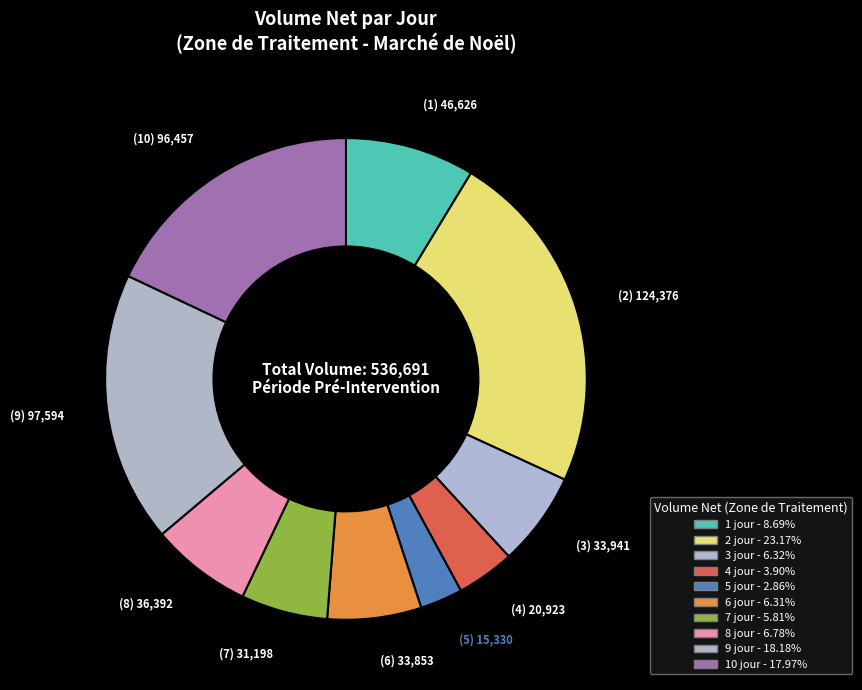

Count the number of slices in the pie.

10